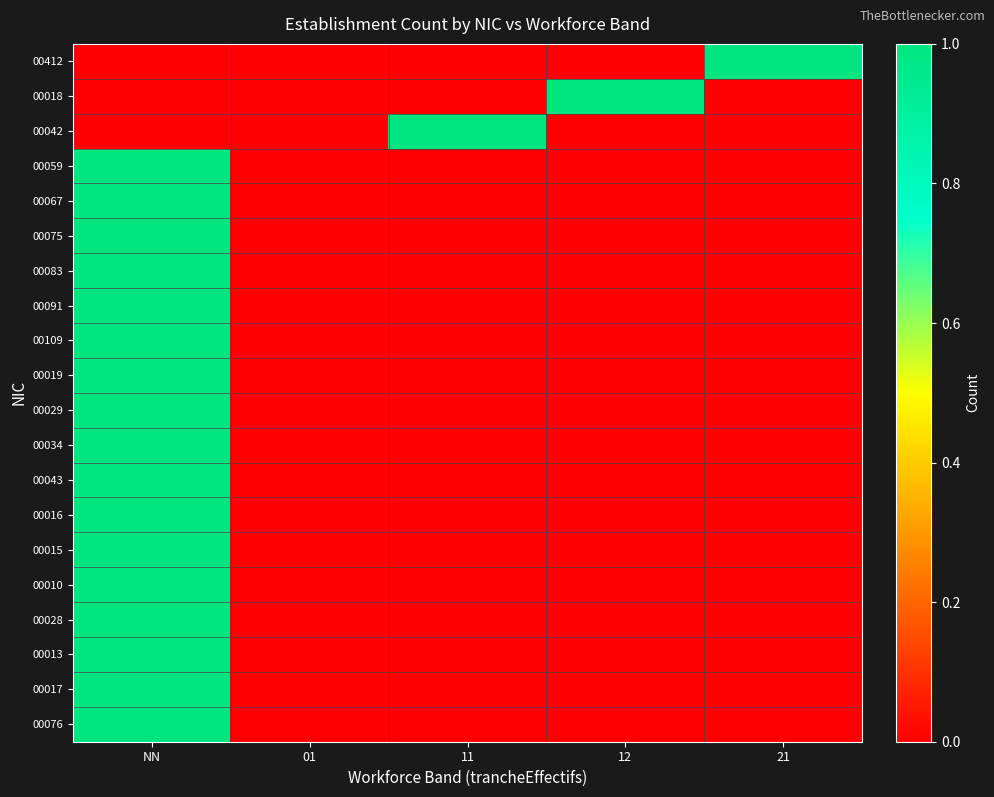

Which series has the largest total across all categories?

00412